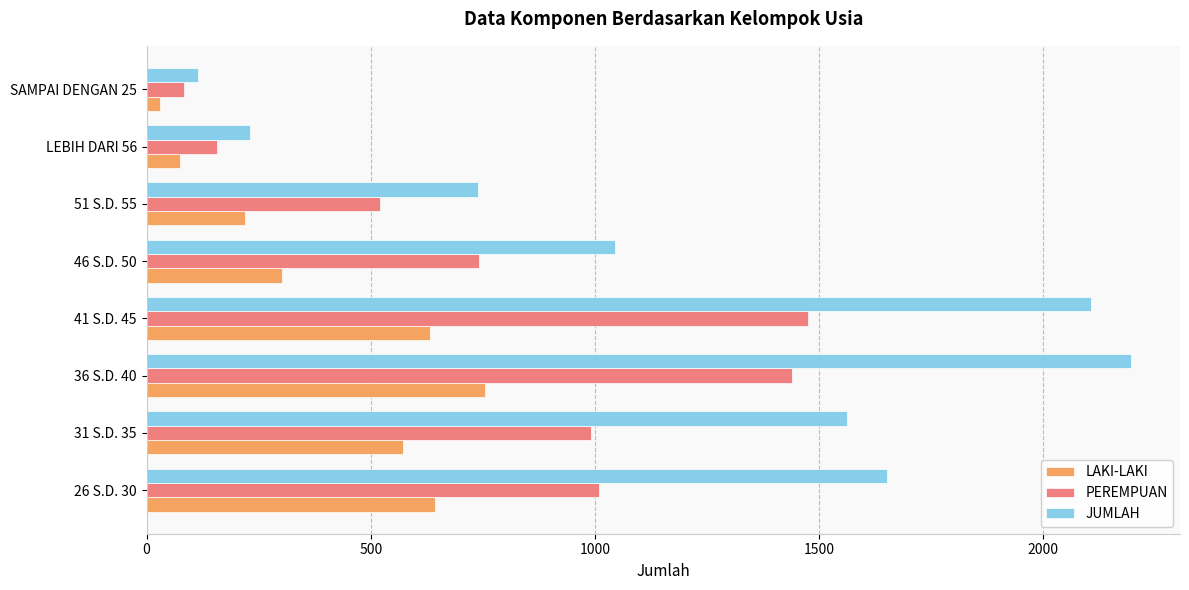

At how many categories does at least one series exceed 401?

6